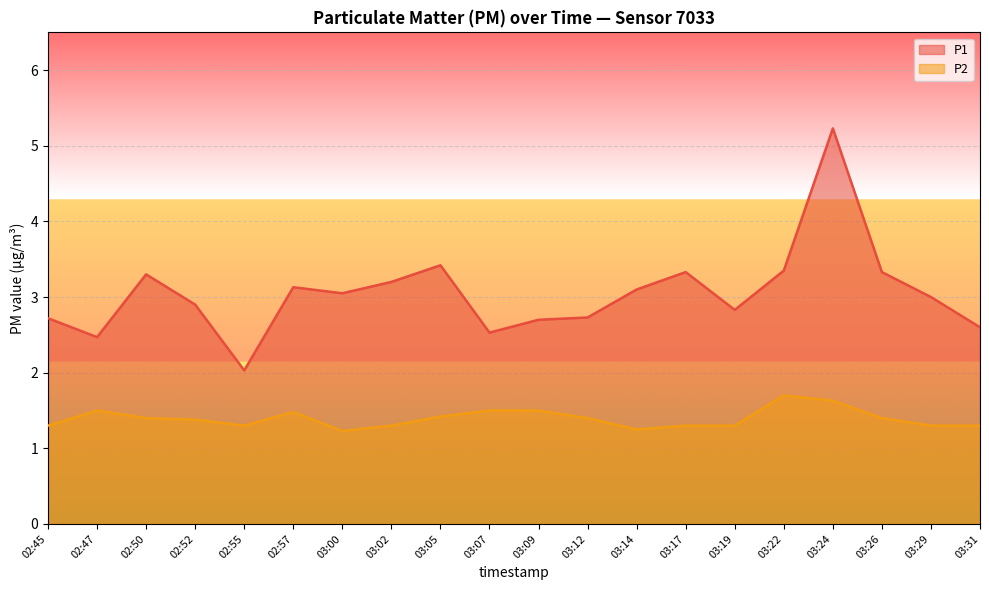

Reading left to right, what are all the values shown in this chart?

P1: 02:45=2.7	02:47=2.5	02:50=3.3	02:52=2.9	02:55=2.0	02:57=3.1	03:00=3.0	03:02=3.2	03:05=3.4	03:07=2.5	03:09=2.7	03:12=2.7	03:14=3.1	03:17=3.3	03:19=2.8	03:22=3.4	03:24=5.2	03:26=3.3	03:29=3.0	03:31=2.6
P2: 02:45=1.3	02:47=1.5	02:50=1.4	02:52=1.4	02:55=1.3	02:57=1.5	03:00=1.2	03:02=1.3	03:05=1.4	03:07=1.5	03:09=1.5	03:12=1.4	03:14=1.2	03:17=1.3	03:19=1.3	03:22=1.7	03:24=1.6	03:26=1.4	03:29=1.3	03:31=1.3